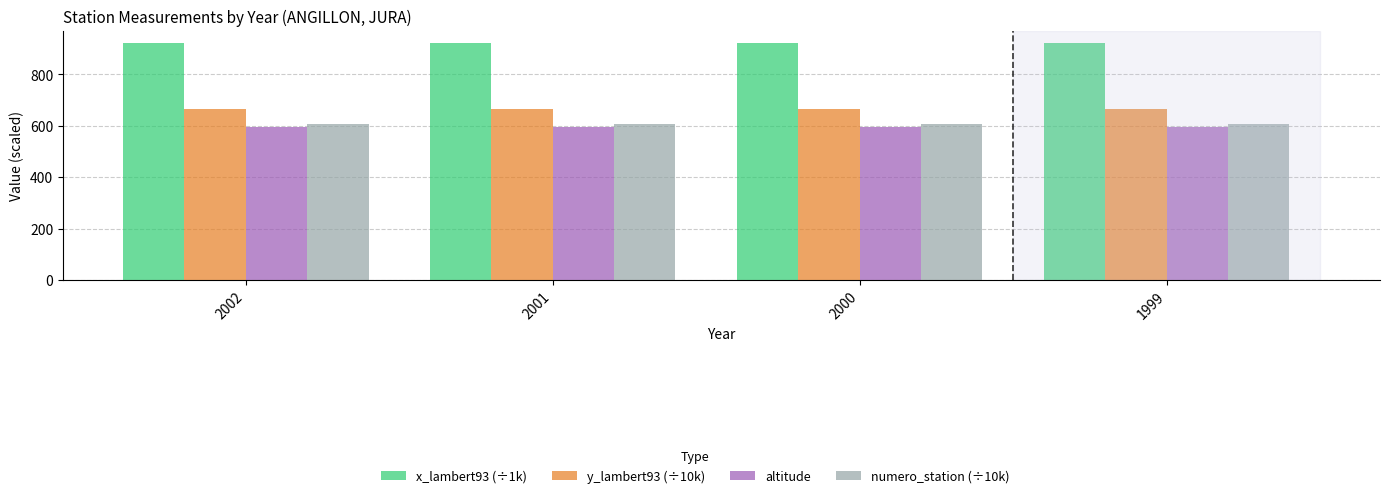

Rank the series at 1999 from highest to lowest value.

x_lambert93 (÷1k), y_lambert93 (÷10k), numero_station (÷10k), altitude